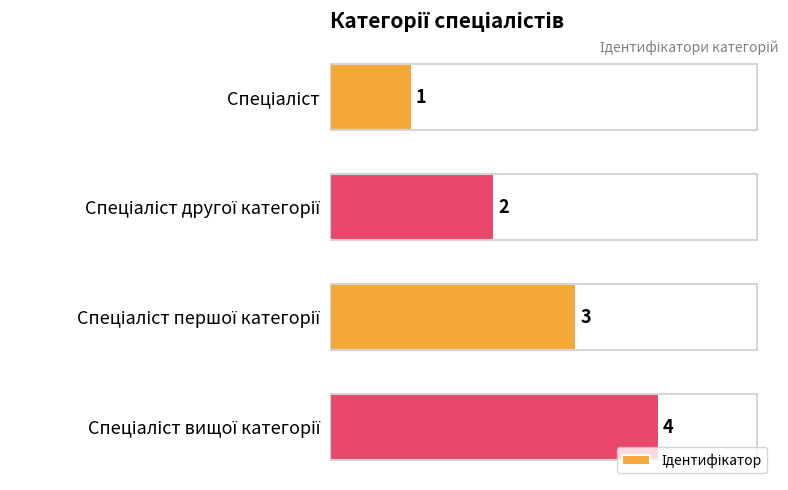

Count the values in the range 2 to 4.

3